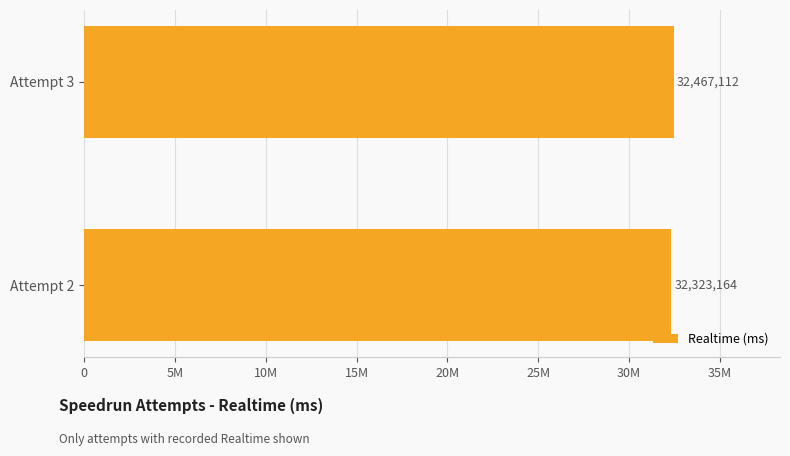

Rank the categories by value from lowest to highest.

Attempt 2, Attempt 3